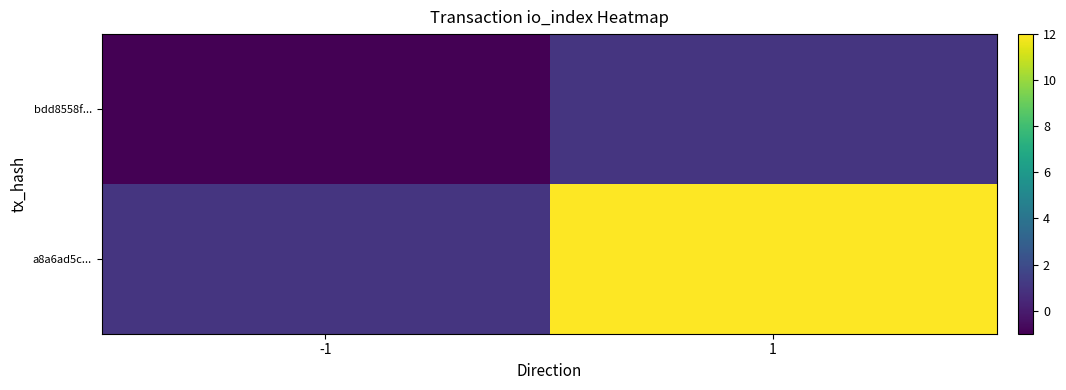

Reading right to left, transcribe all the data shown in this chart.

bdd8558f...: 1=1	-1=-1
a8a6ad5c...: 1=12	-1=1